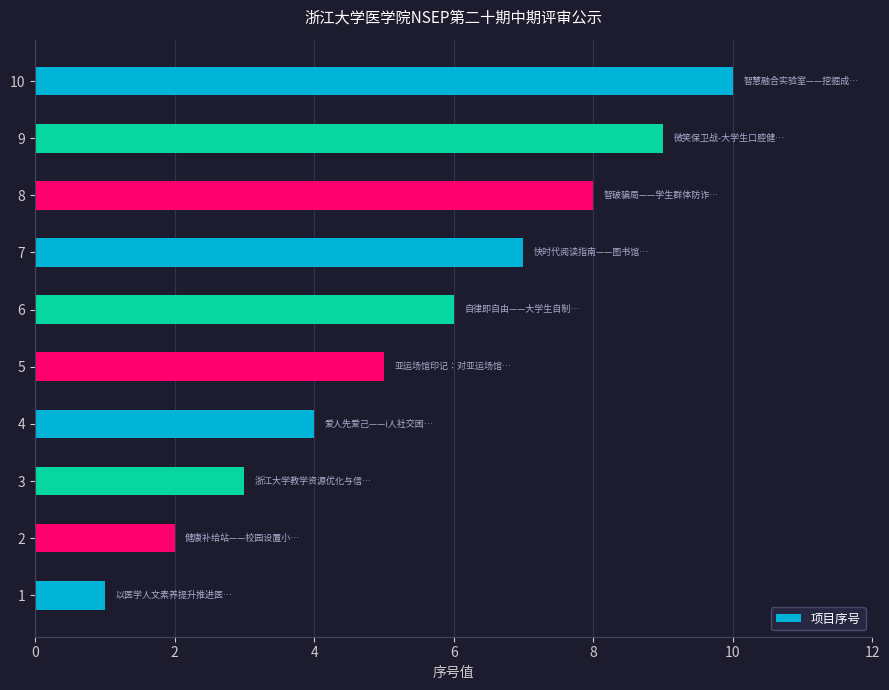

Rank the categories by value from lowest to highest.

1, 2, 3, 4, 5, 6, 7, 8, 9, 10